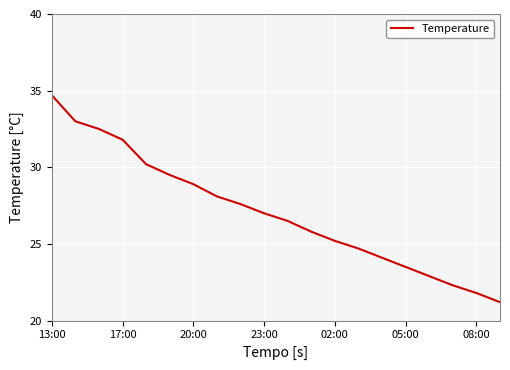

What is the maximum value shown in the chart?

34.7